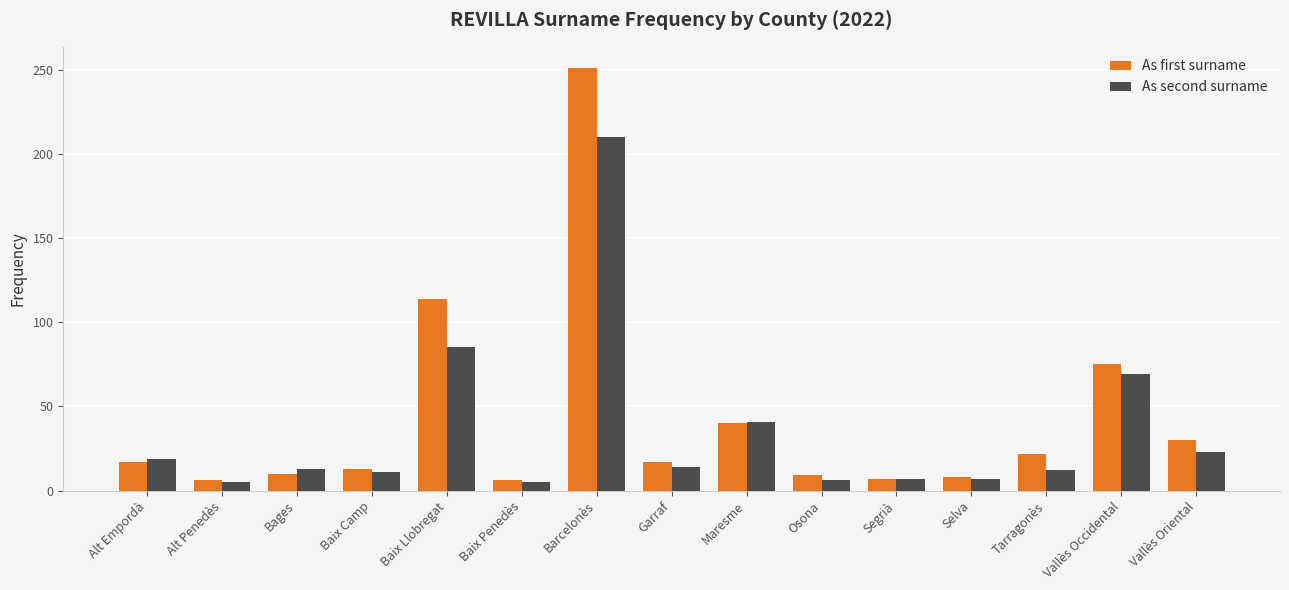

How many bars are there in each group?

2